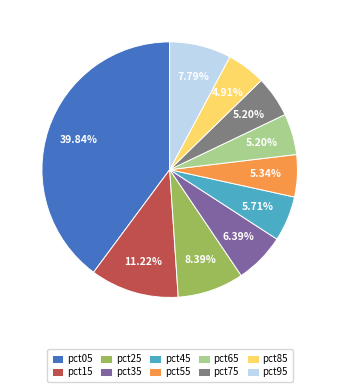

Do pct75 and pct05 together represent more than half of the pie?

No